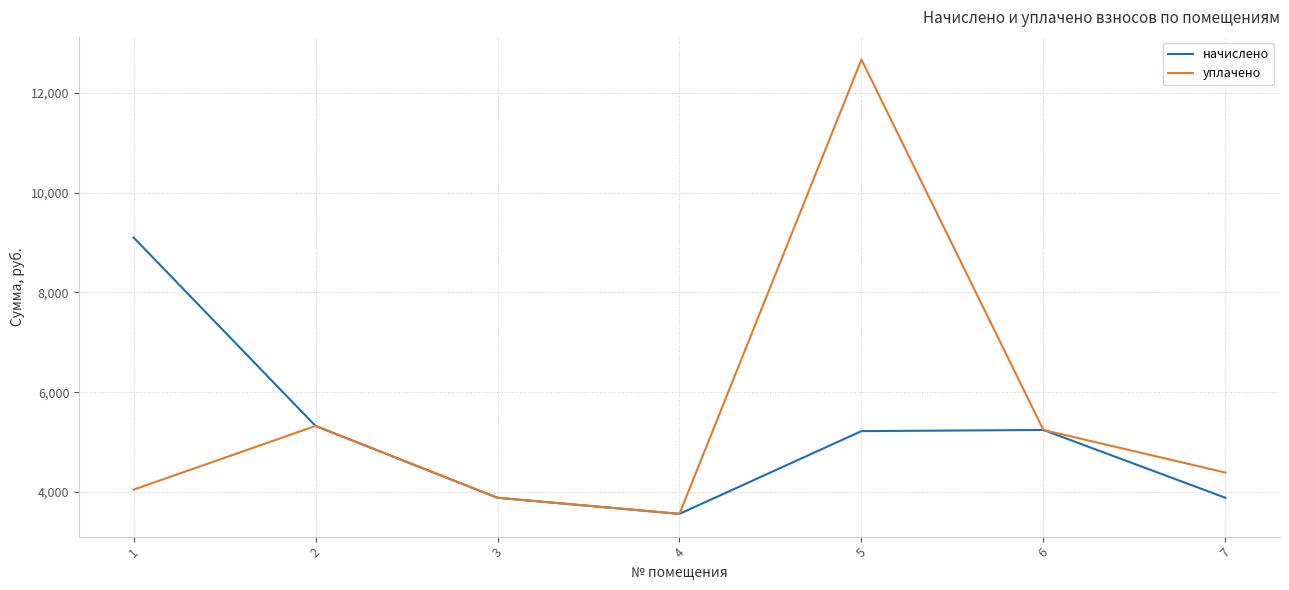

The value of начислено at 5 is 5218.6. True or false?

True